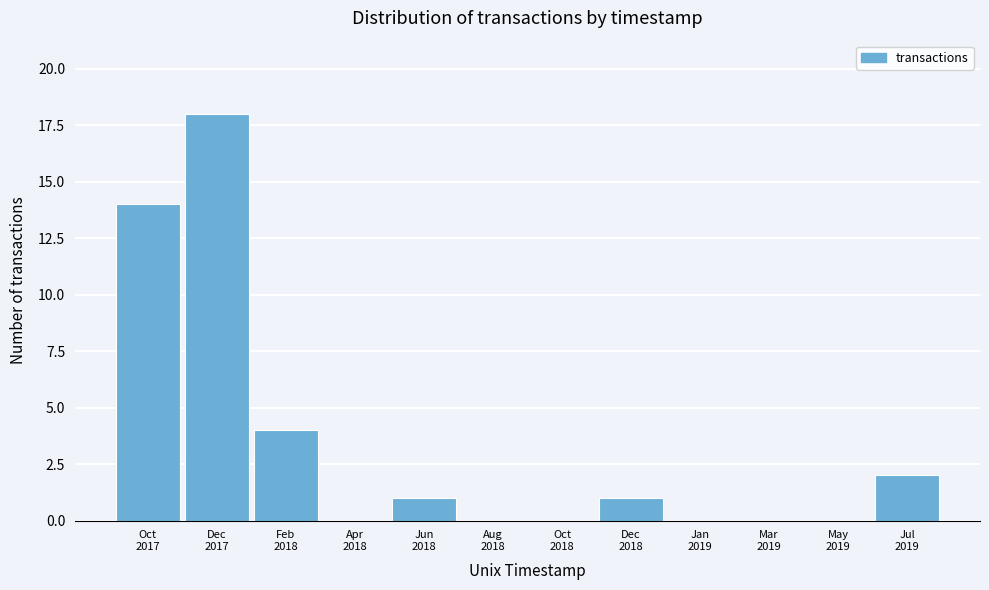

What is the sum of all values?

40